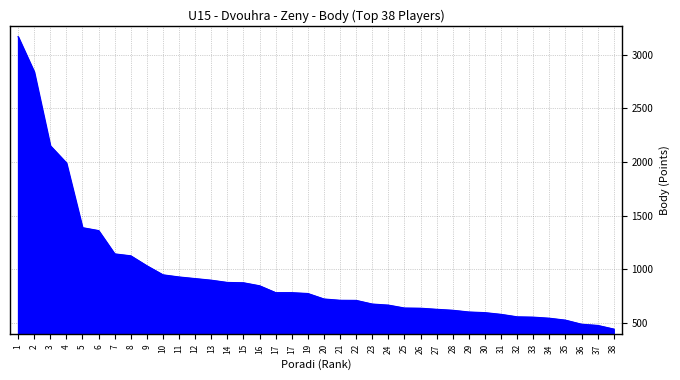

Is this an area chart (filled region under the line)?

Yes